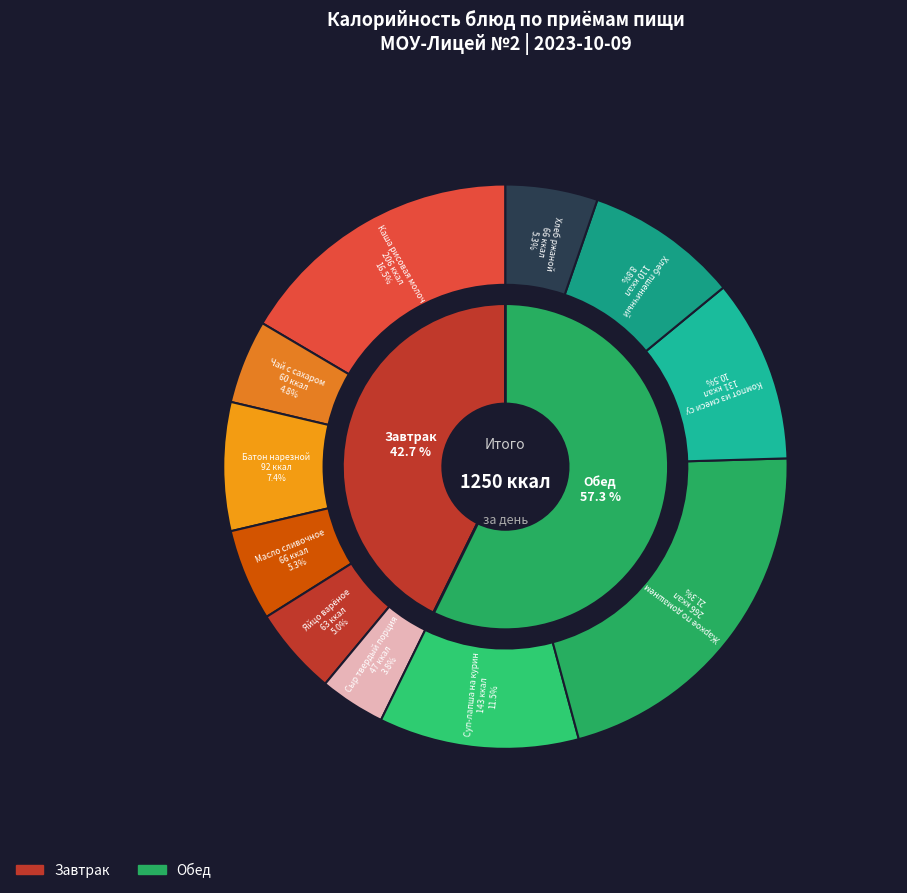

The Каша рисовая молочная slice represents 17% of the pie. True or false?

True